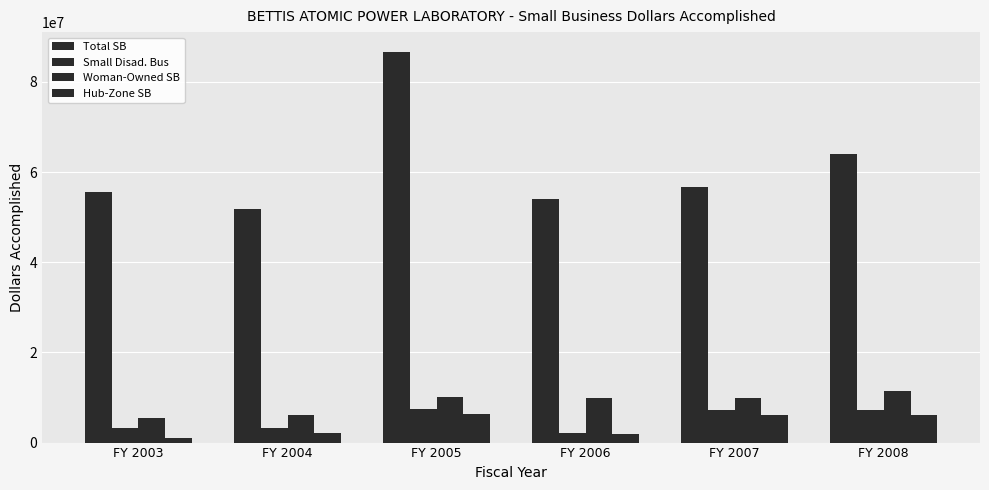

How many bars are there in each group?

4